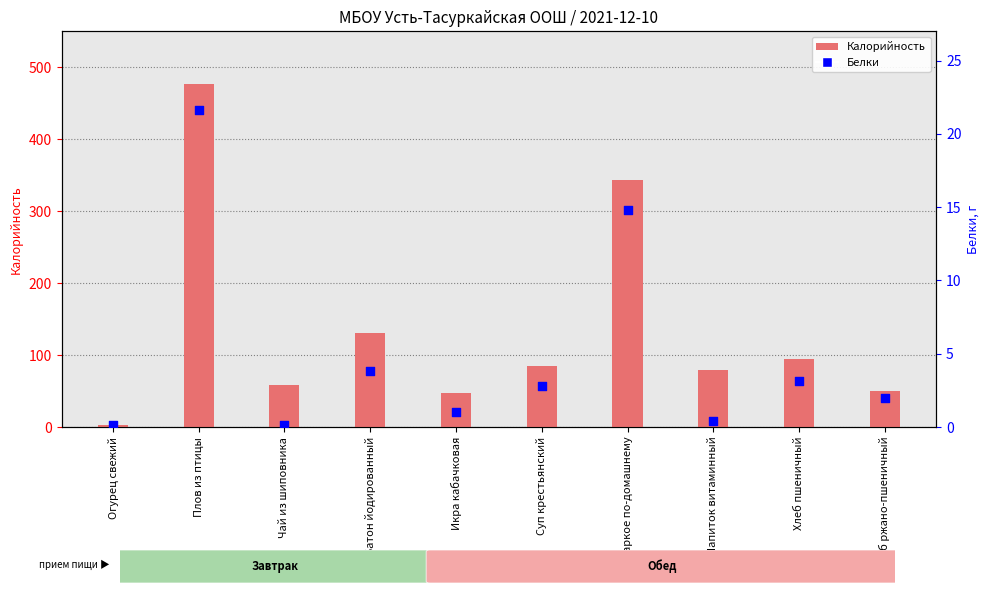

Is the value of Белки at Икра кабачковая greater than the value of Калорийность at Чай из шиповника?

No